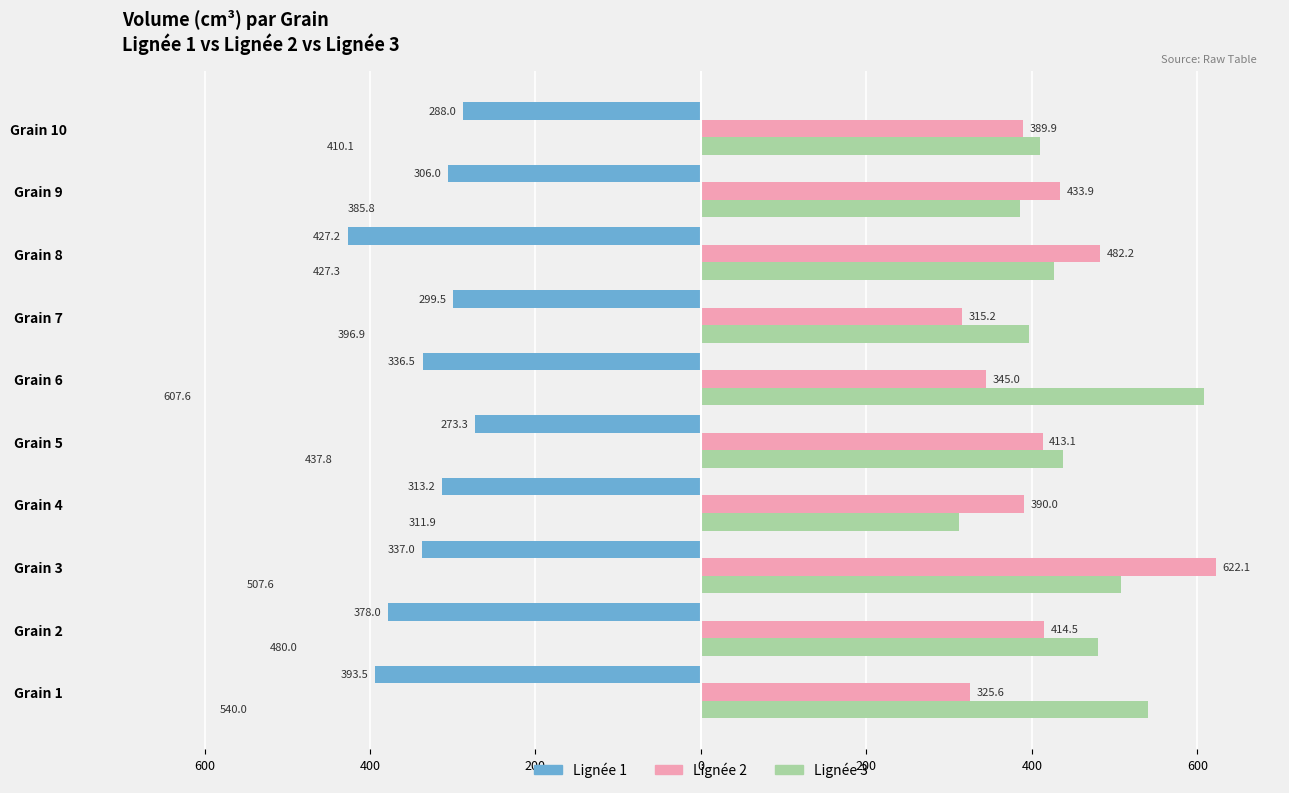

What are all the series names shown in the legend?

Lignée 1, Lignée 2, Lignée 3